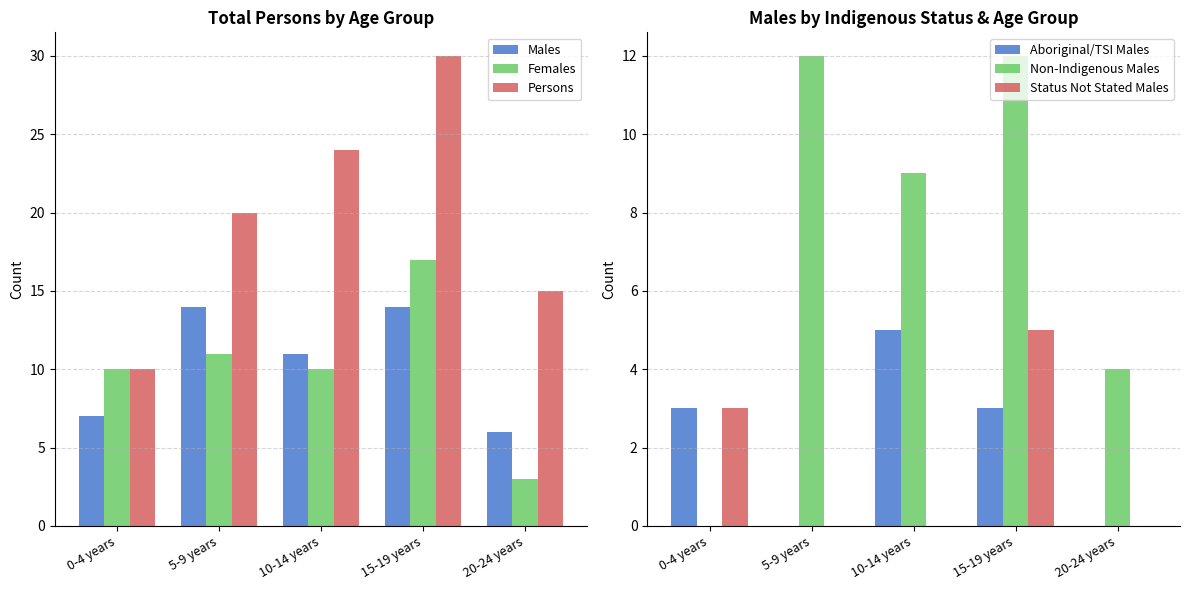

True or false: Females has a value of 15 at 5-9 years.

False